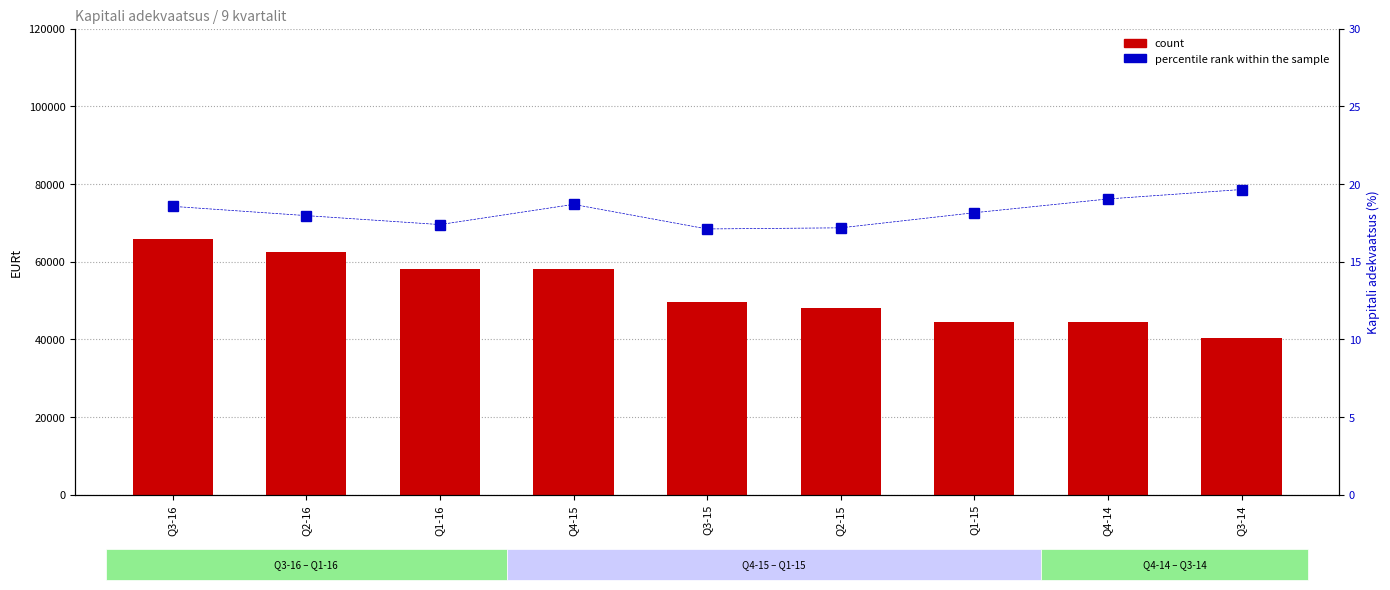

What position from the right is Q3-14?

1